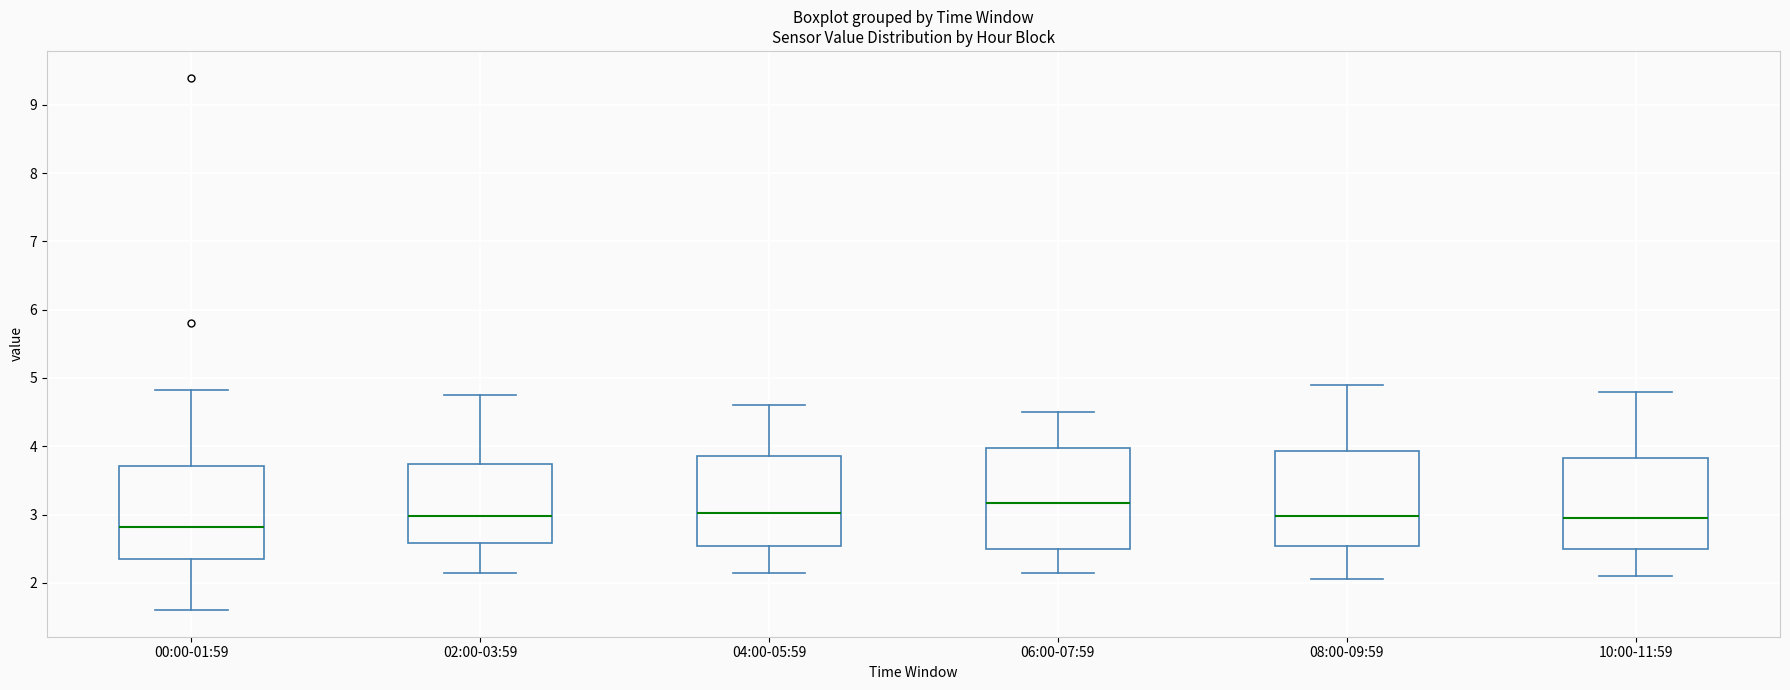

Reading left to right, read every box against the y-axis: the position of its median line, the range the box covers, and the ends of its whiskers. The values are not printed on the chart, so give them approximately, as read against the axis.

00:00-01:59: median 2.8, box 2.3 to 3.7, whiskers 1.6 to 4.8
02:00-03:59: median 3.0, box 2.6 to 3.7, whiskers 2.2 to 4.8
04:00-05:59: median 3.0, box 2.5 to 3.9, whiskers 2.2 to 4.6
06:00-07:59: median 3.2, box 2.5 to 4.0, whiskers 2.2 to 4.5
08:00-09:59: median 3.0, box 2.5 to 3.9, whiskers 2.1 to 4.9
10:00-11:59: median 3.0, box 2.5 to 3.8, whiskers 2.1 to 4.8